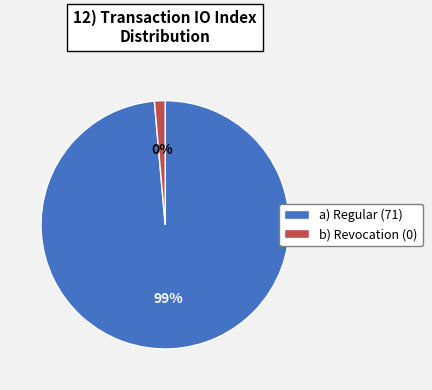

What percentage is the Regular (io_index=71) slice, to the nearest percent?

100%